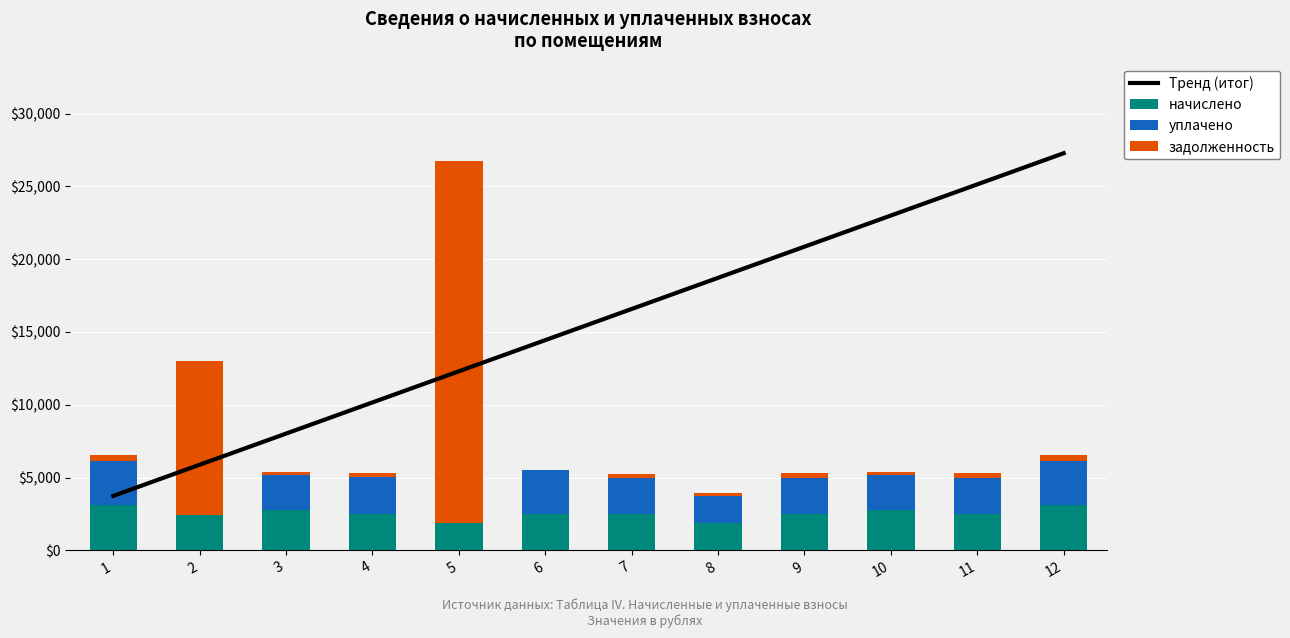

What is the sum of all начислено values?

30495.7